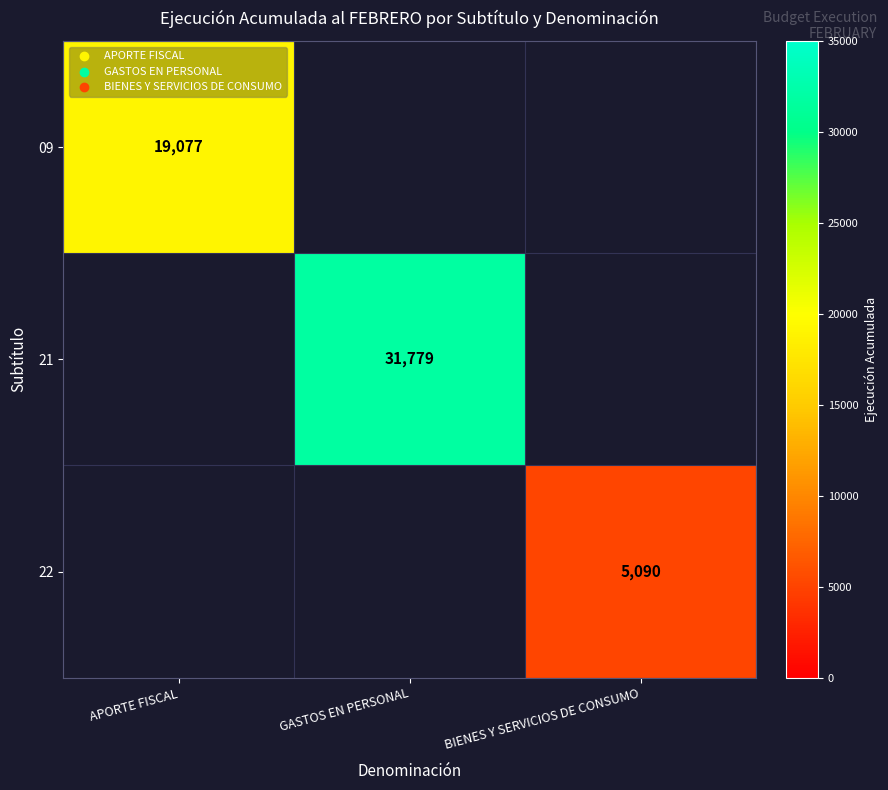

Is the value of 21 at GASTOS EN PERSONAL greater than the value of 09 at APORTE FISCAL?

Yes